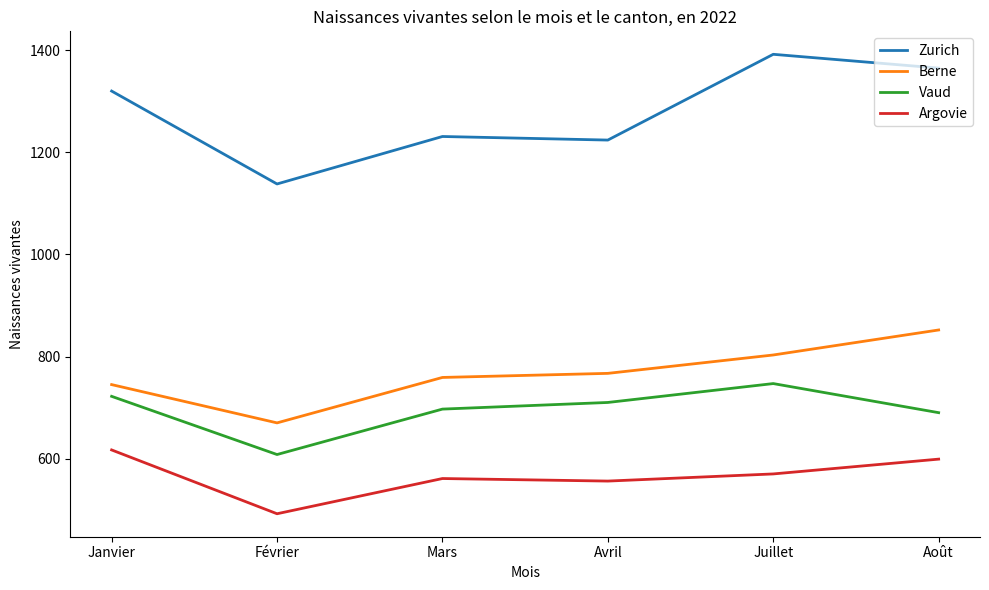

Is it true that Berne equals 803 at Juillet?

True